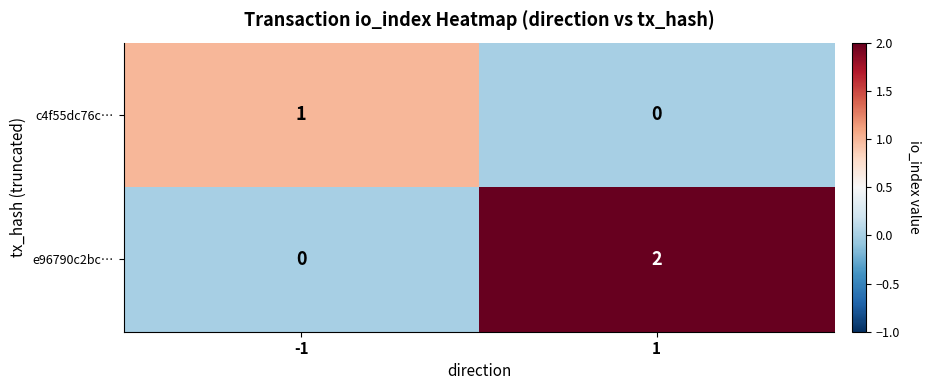

Which series changed the most between -1 and 1?

e96790c2bc…